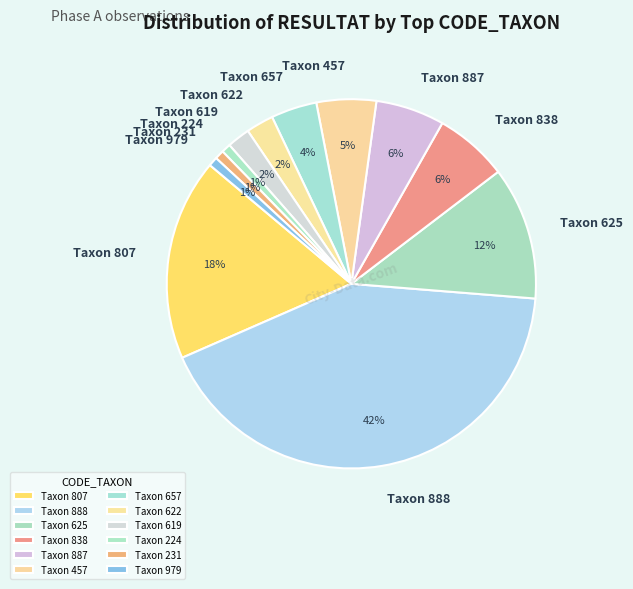

Which has a higher value, Taxon 657 or Taxon 888?

Taxon 888